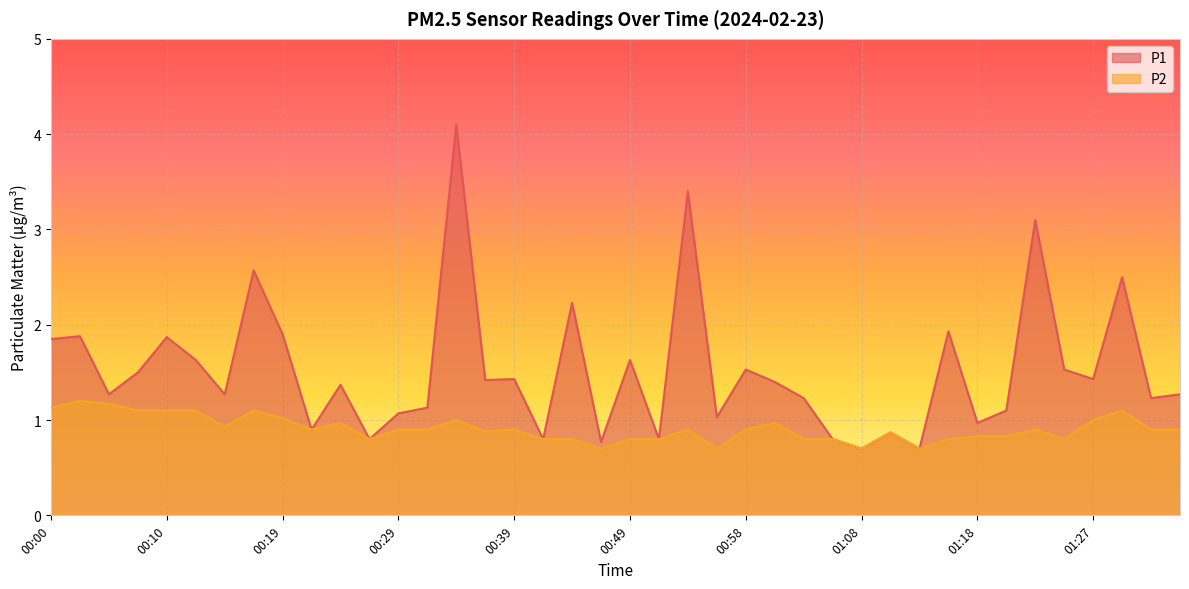

Reading right to left, what are all the values shown in this chart?

P1: 1.3	1.2	2.5	1.4	1.5	3.1	1.1	1.0	1.9	0.7	0.9	0.7	0.8	1.2	1.4	1.5	1.0	3.4	0.8	1.6	0.8	2.2	0.8	1.4	1.4	4.1	1.1	1.1	0.8	1.4	0.9	1.9	2.6	1.3	1.6	1.9	1.5	1.3	1.9	1.9
P2: 0.9	0.9	1.1	1.0	0.8	0.9	0.8	0.8	0.8	0.7	0.9	0.7	0.8	0.8	1.0	0.9	0.7	0.9	0.8	0.8	0.7	0.8	0.8	0.9	0.9	1.0	0.9	0.9	0.8	1.0	0.9	1.0	1.1	0.9	1.1	1.1	1.1	1.2	1.2	1.1